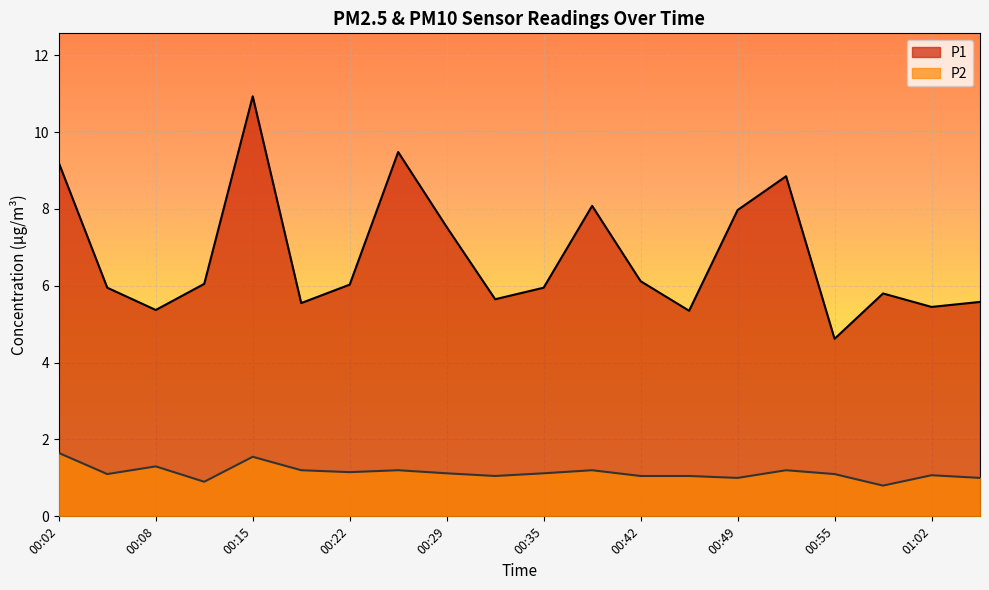

Reading right to left, list all the values displayed in this chart.

P1: 01:05=5.6	01:02=5.5	00:59=5.8	00:55=4.6	00:52=8.8	00:49=8.0	00:45=5.3	00:42=6.1	00:39=8.1	00:35=6.0	00:32=5.7	00:29=7.5	00:25=9.5	00:22=6.0	00:18=5.5	00:15=10.9	00:12=6.0	00:08=5.4	00:05=6.0	00:02=9.2
P2: 01:05=1.0	01:02=1.1	00:59=0.8	00:55=1.1	00:52=1.2	00:49=1.0	00:45=1.1	00:42=1.1	00:39=1.2	00:35=1.1	00:32=1.1	00:29=1.1	00:25=1.2	00:22=1.1	00:18=1.2	00:15=1.6	00:12=0.9	00:08=1.3	00:05=1.1	00:02=1.6